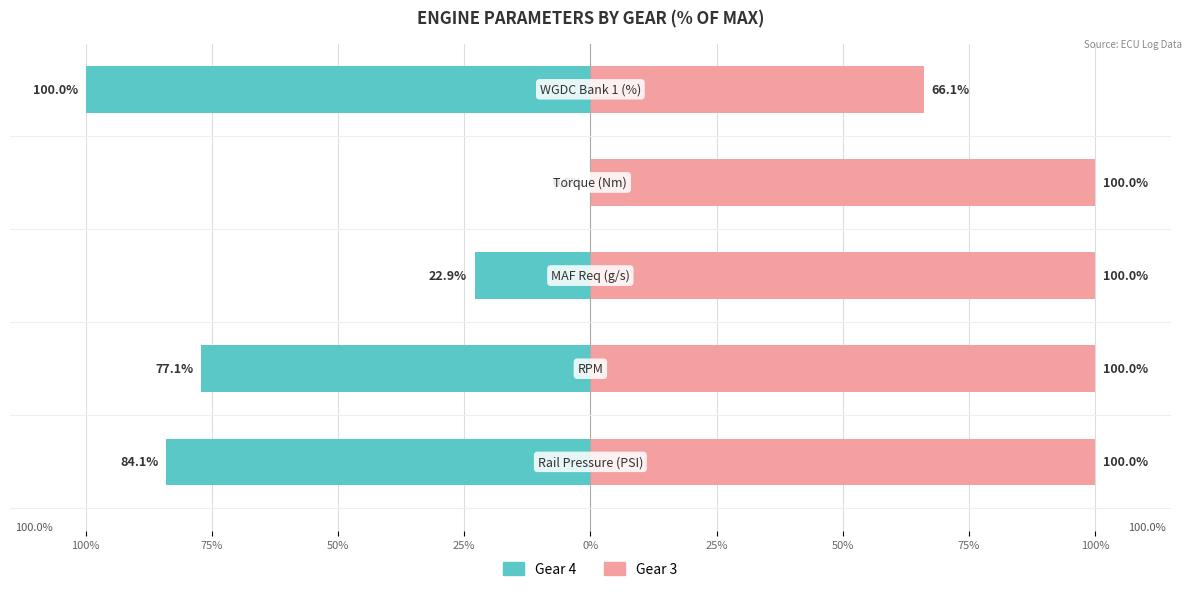

True or false: Gear 4 has a value of -77.1 at 75%.

True